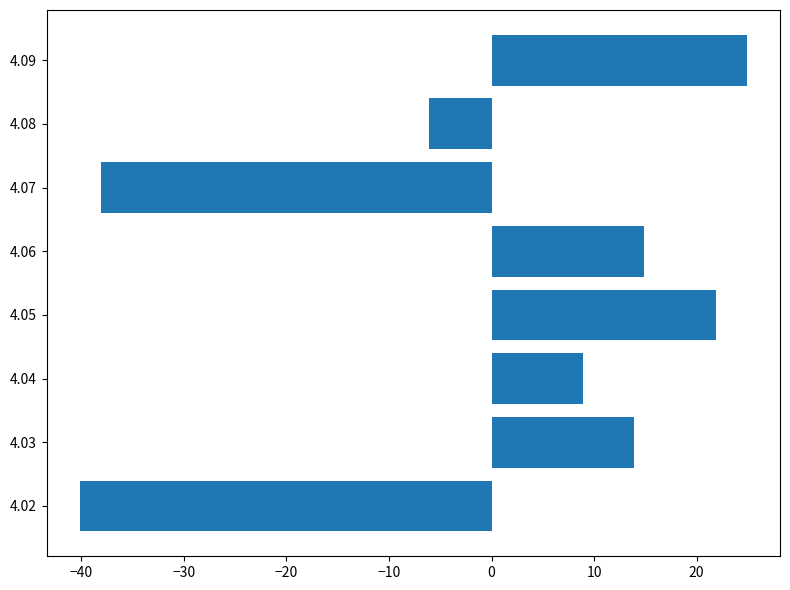

Are the bars grouped side by side (vs. stacked)?

No